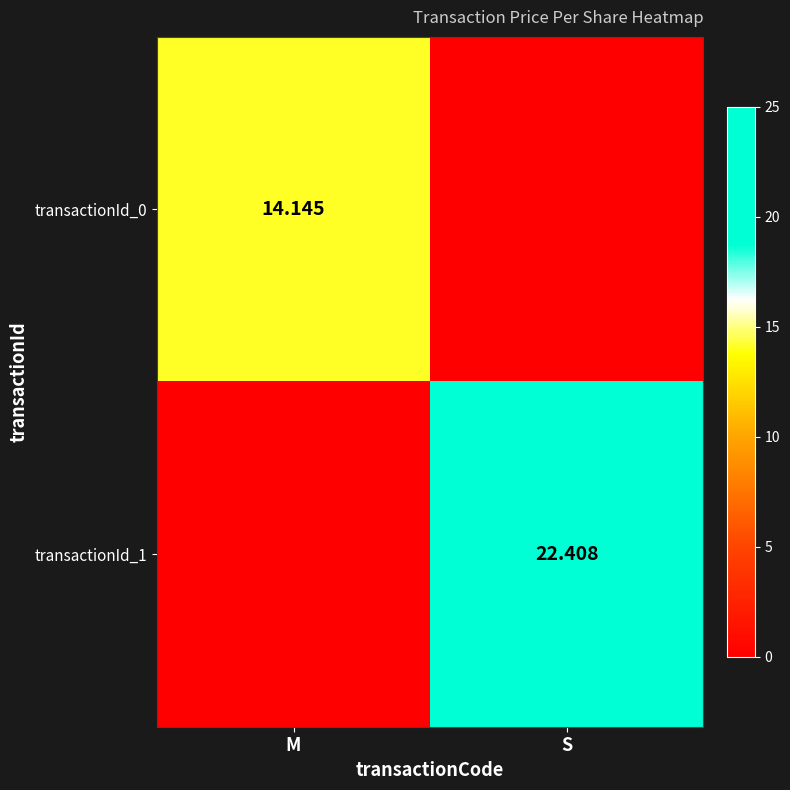

What is the difference between the transactionId_1 values at S and M?

22.4